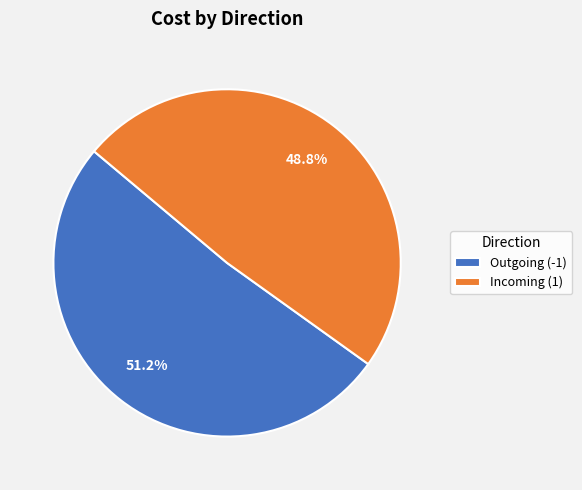

Approximately how many times larger is the value at Incoming (1) compared to Outgoing (-1)?

1.0